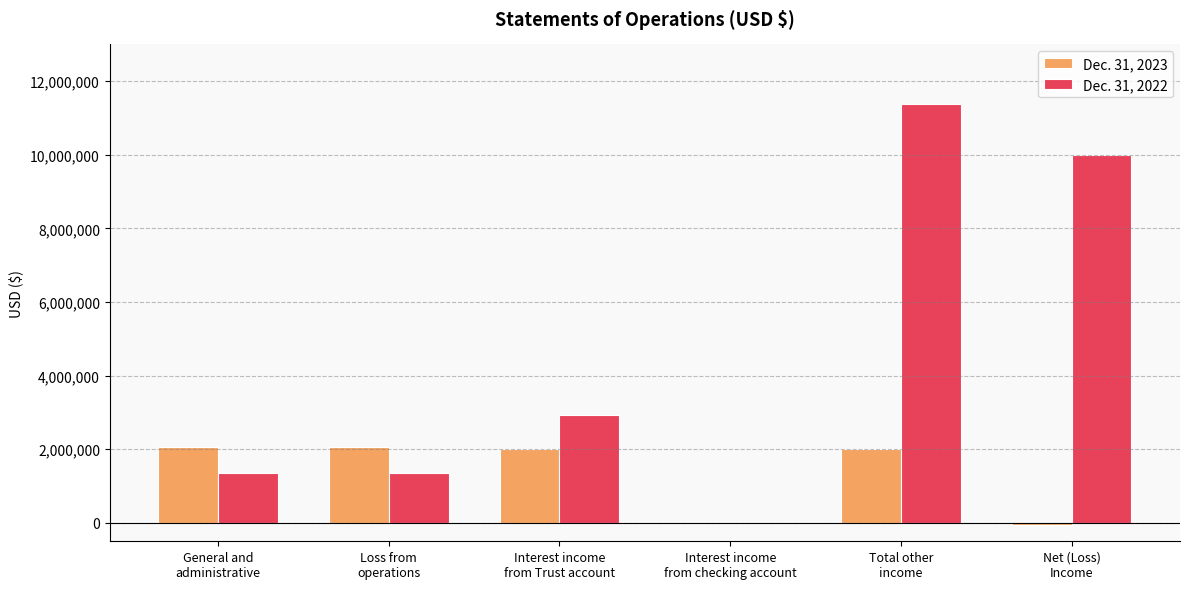

Which series has the largest total across all categories?

Dec. 31, 2022